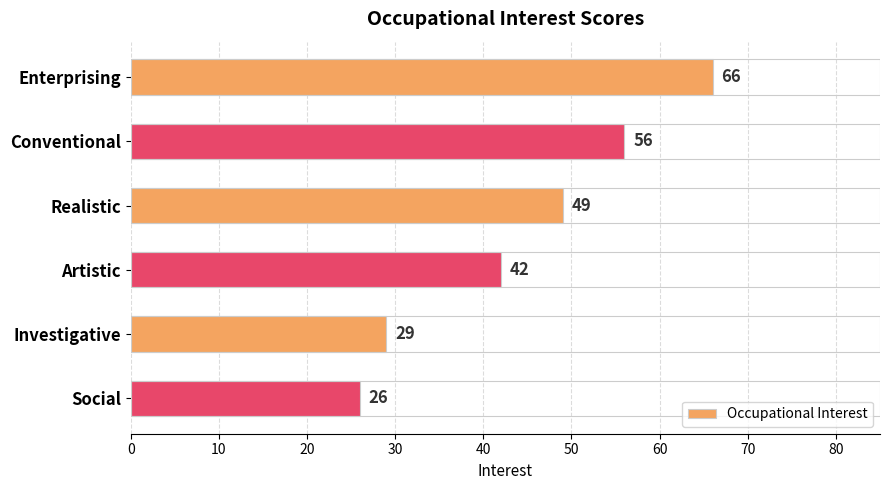

The value at Enterprising is 66. True or false?

True